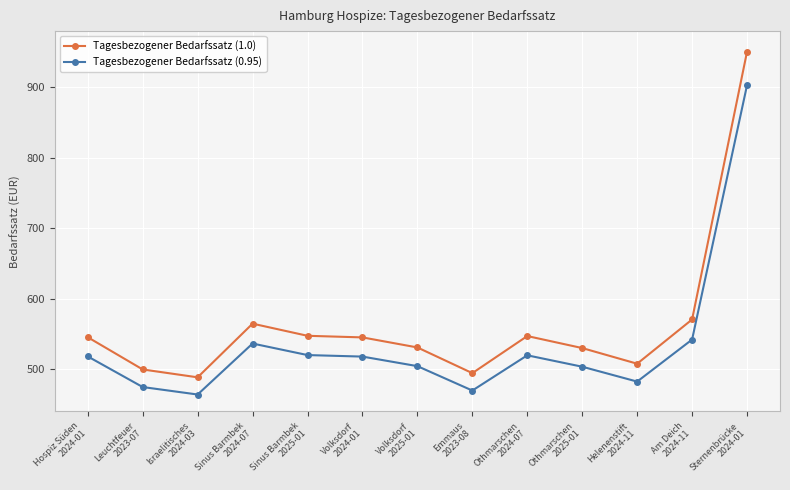

How many lines are shown in the chart?

2